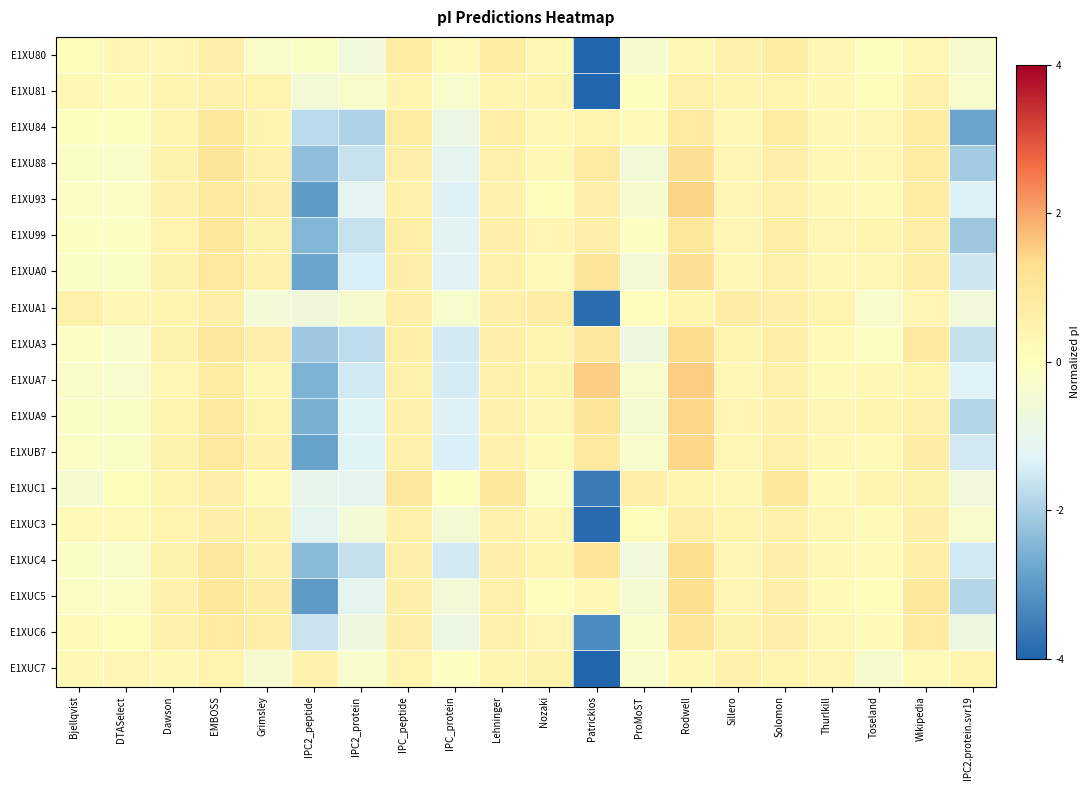

What is the difference between the highest and lowest values at Rodwell?

1.3